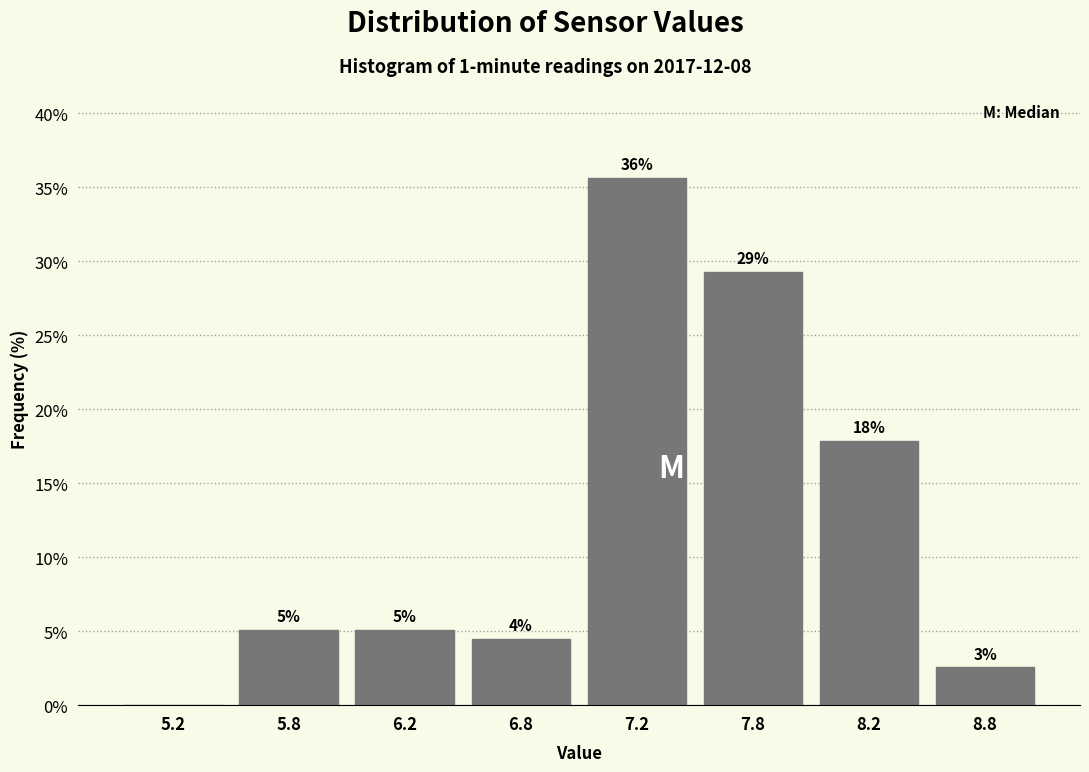

Are the bars horizontal?

No